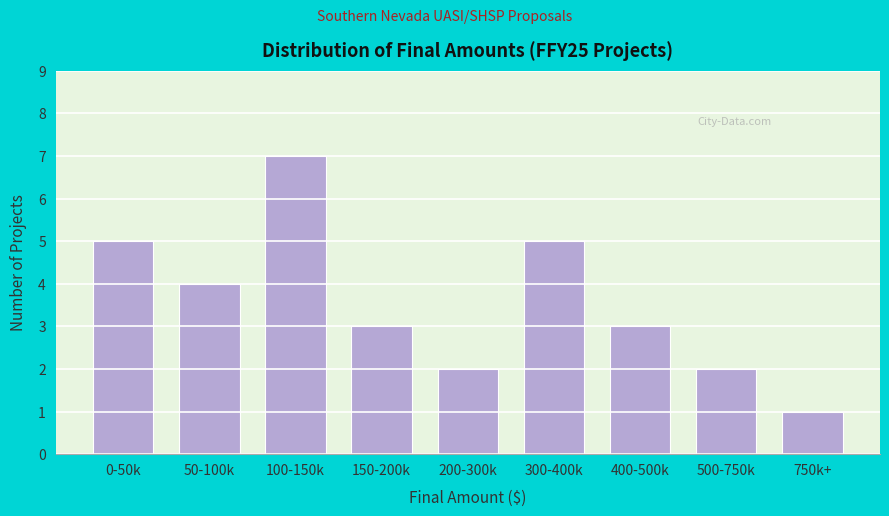

Reading left to right, transcribe all the data shown in this chart.

0-50k=5	50-100k=4	100-150k=7	150-200k=3	200-300k=2	300-400k=5	400-500k=3	500-750k=2	750k+=1